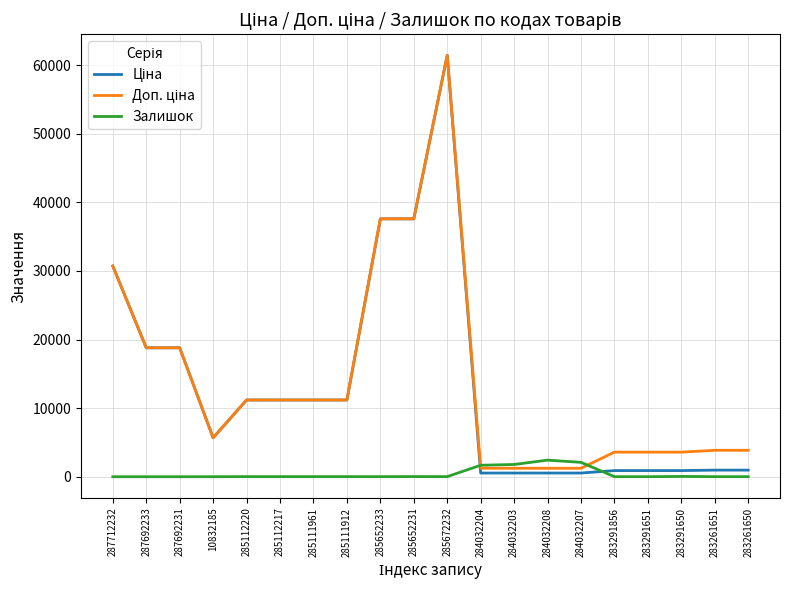

Count the number of categories in the chart.

20